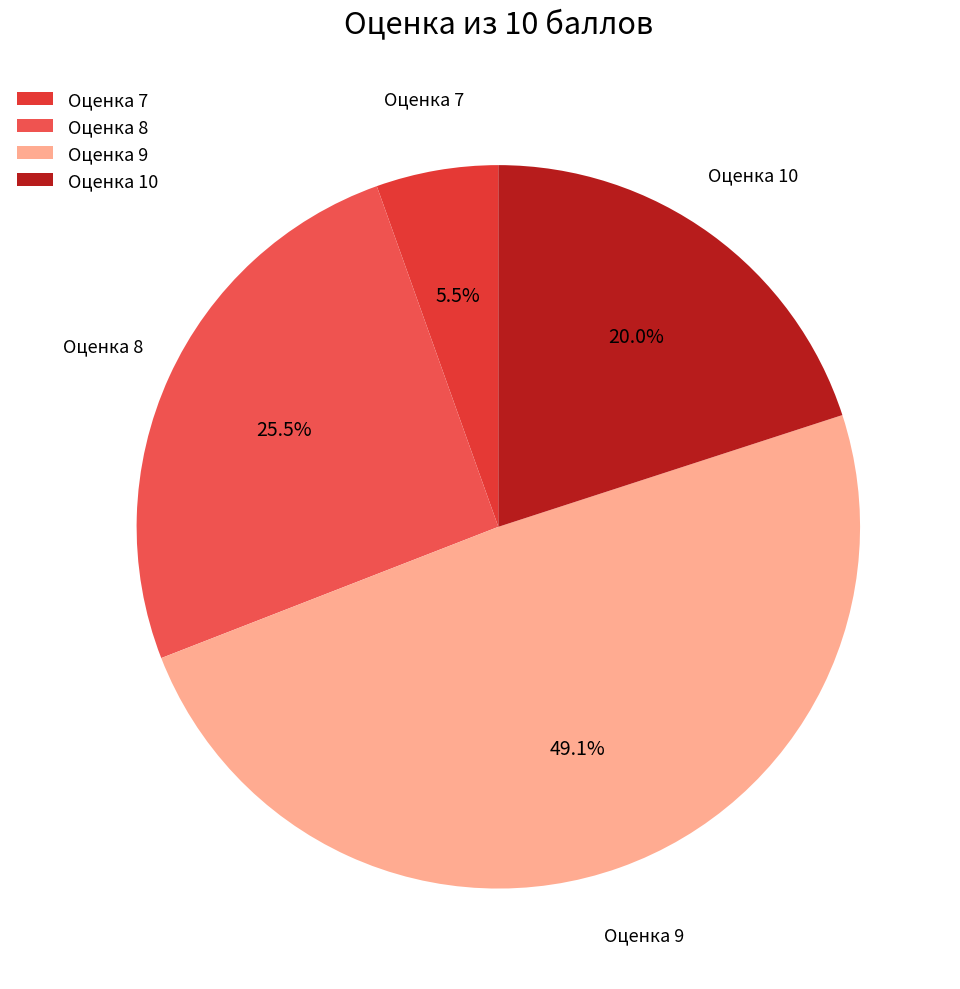

What is the total percentage of Оценка 8 and Оценка 10?

45.5%